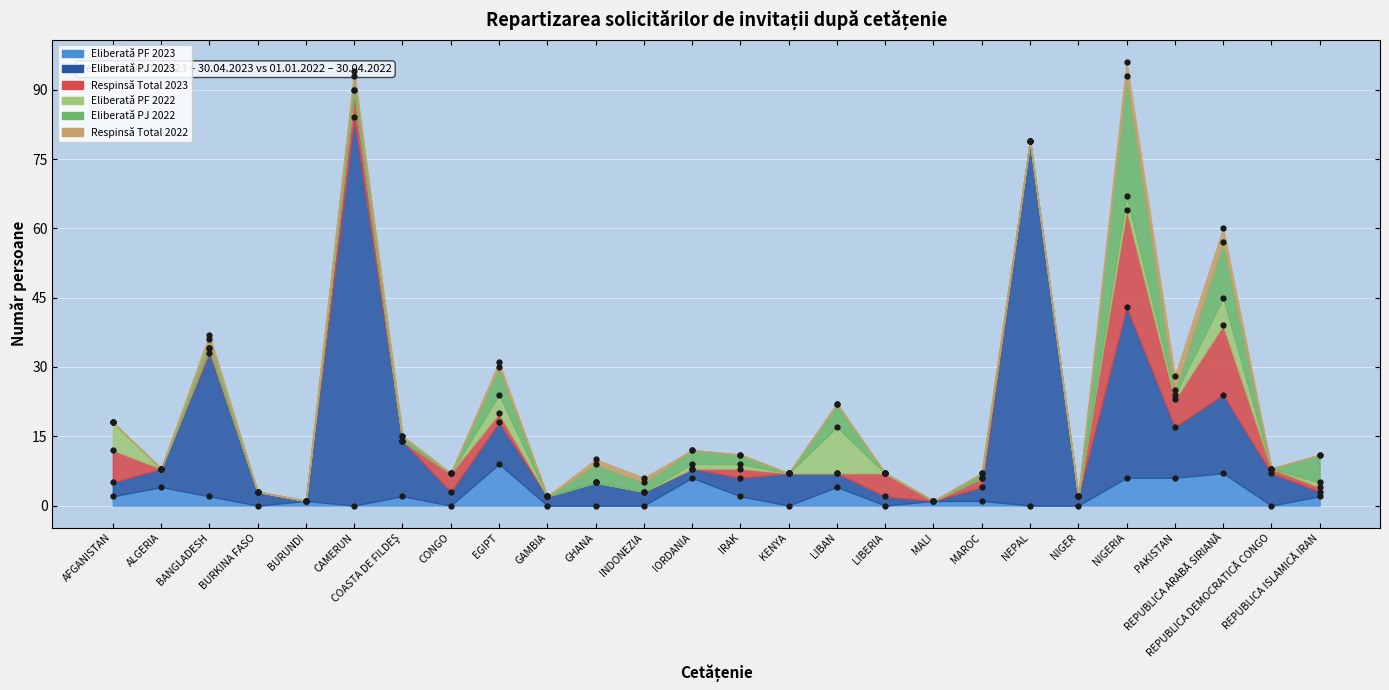

Rank the categories by Eliberată PF 2023 value from highest to lowest.

EGIPT, REPUBLICA ARABĂ SIRIANĂ, IORDANIA, NIGERIA, PAKISTAN, ALGERIA, LIBAN, AFGANISTAN, BANGLADESH, COASTA DE FILDEŞ, IRAK, REPUBLICA ISLAMICĂ IRAN, BURUNDI, MALI, MAROC, BURKINA FASO, CAMERUN, CONGO, GAMBIA, GHANA, INDONEZIA, KENYA, LIBERIA, NEPAL, NIGER, REPUBLICA DEMOCRATICĂ CONGO